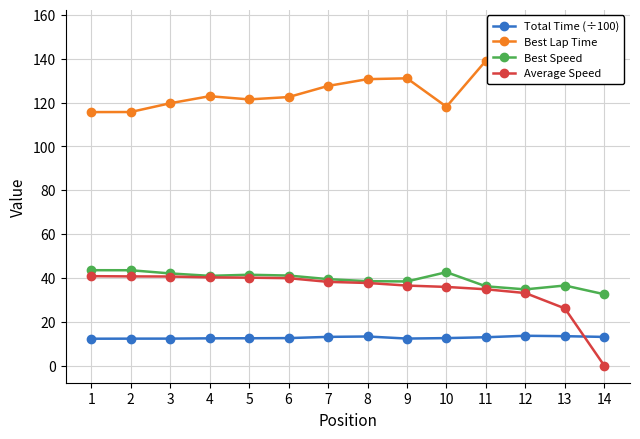

Reading right to left, list all the values displayed in this chart.

Total Time (÷100): 13.2	13.5	13.7	13.0	12.6	12.4	13.4	13.2	12.6	12.5	12.5	12.4	12.4	12.3
Best Lap Time: 154.6	137.7	144.7	139.1	118.1	131.1	130.7	127.6	122.5	121.5	122.9	119.7	115.7	115.7
Best Speed: 32.6	36.6	34.8	36.2	42.7	38.5	38.6	39.5	41.1	41.5	41.0	42.1	43.6	43.6
Average Speed: 0.0	26.2	33.2	34.9	36.0	36.6	37.8	38.3	39.9	40.2	40.3	40.7	40.8	40.9